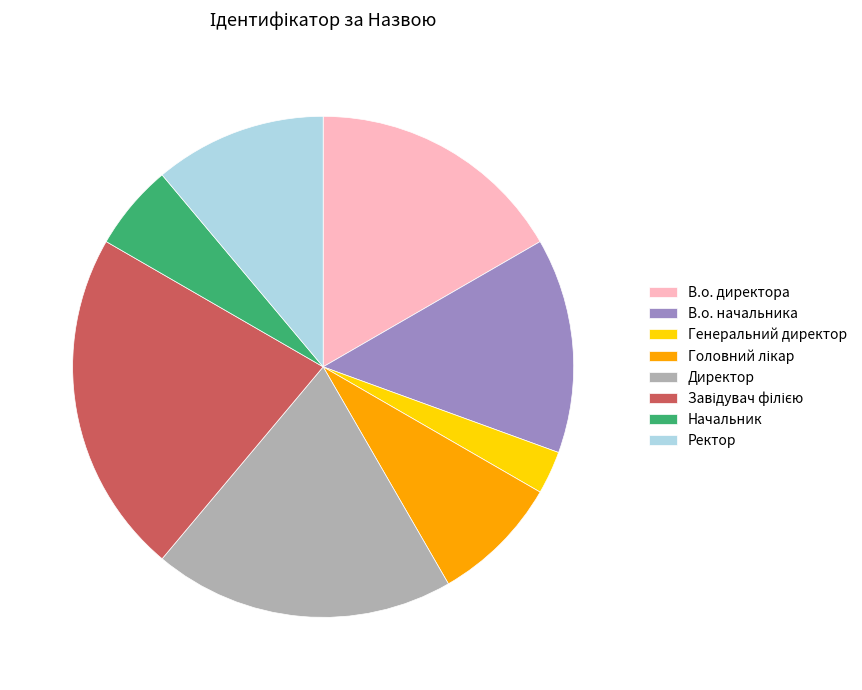

Is the sum of Ректор and В.о. начальника greater than half?

No